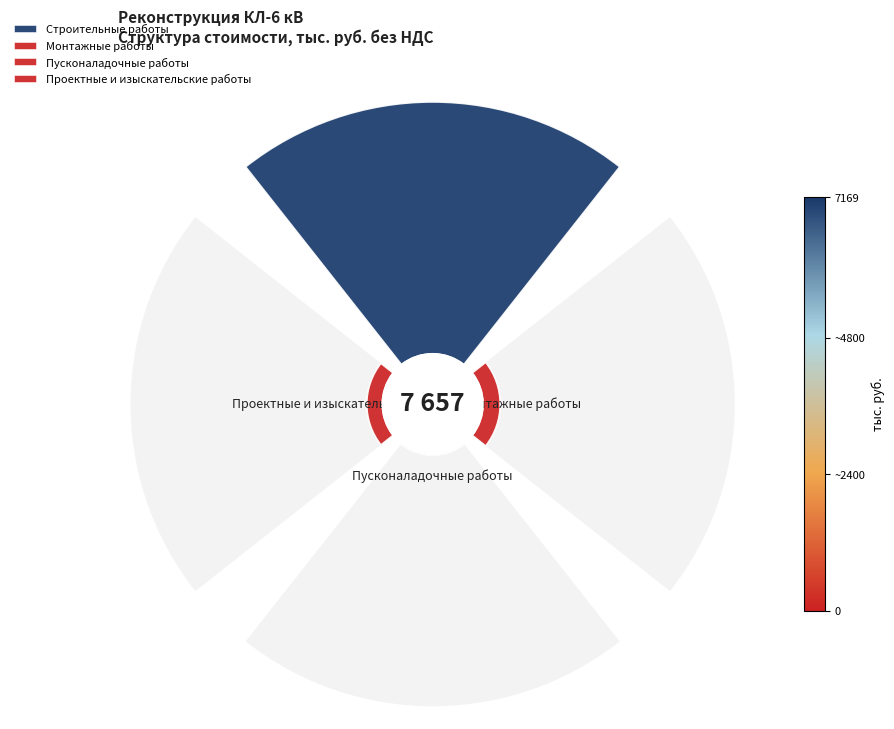

What percentage is the 90° slice, to the nearest percent?

6%